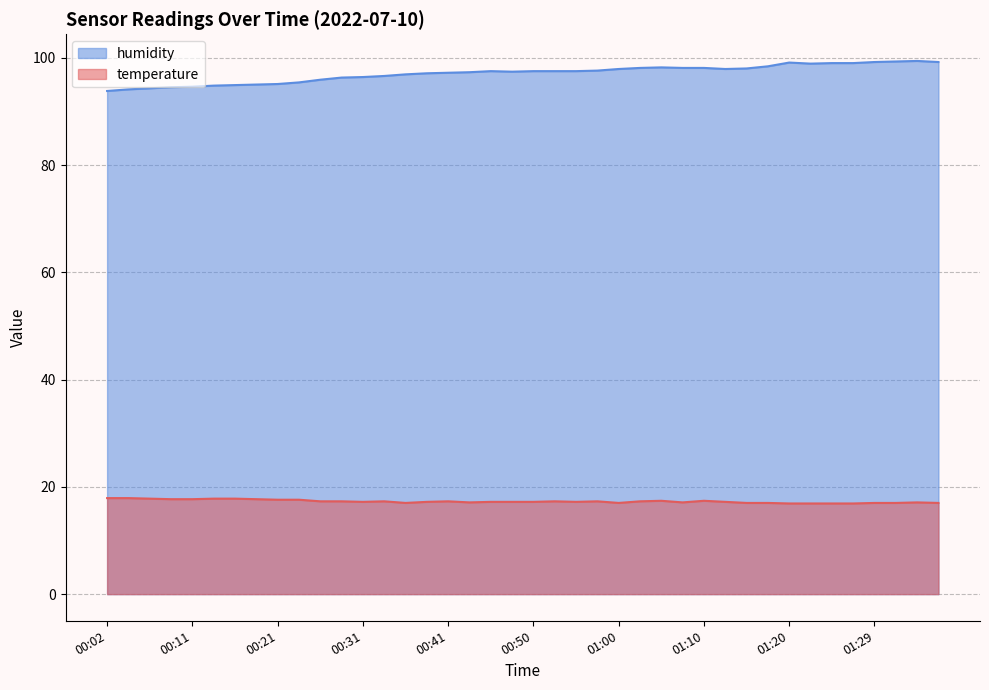

How many data points in humidity are less than 97?

15